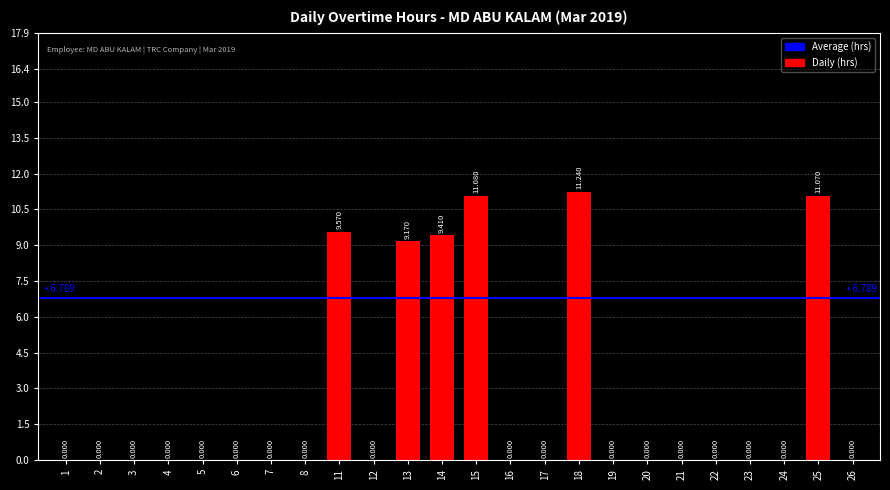

How many categories are shown in the chart?

24